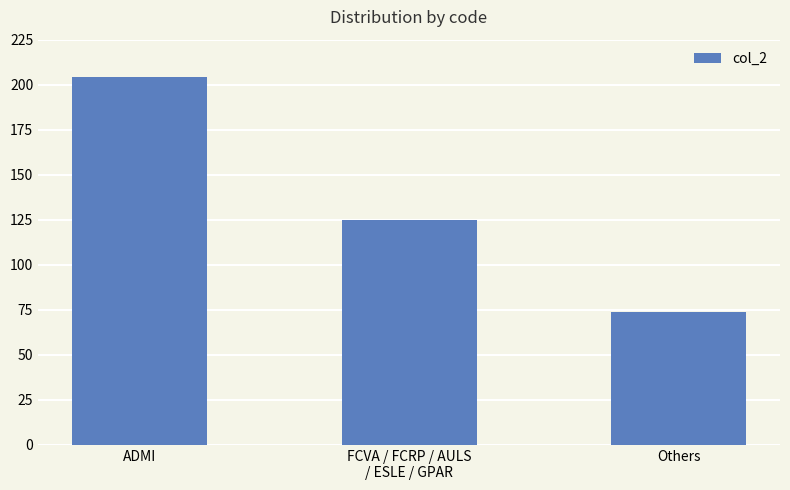

Approximately how many times larger is the value at Others compared to FCVA / FCRP / AULS
/ ESLE / GPAR?

0.6